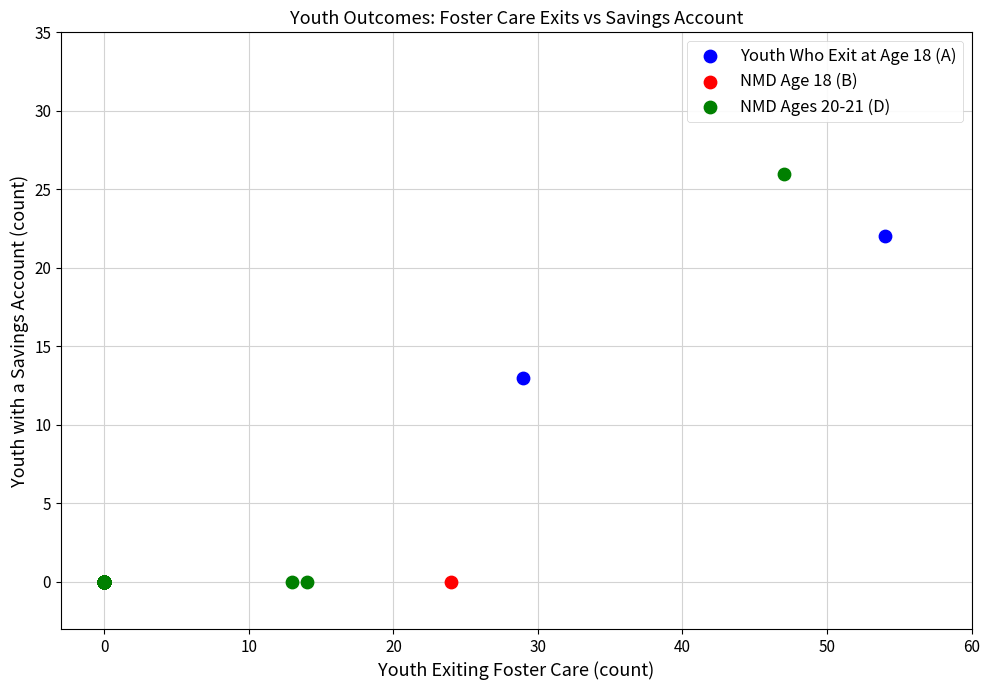

Which series contains the highest Y value?

NMD Ages 20-21 (D)